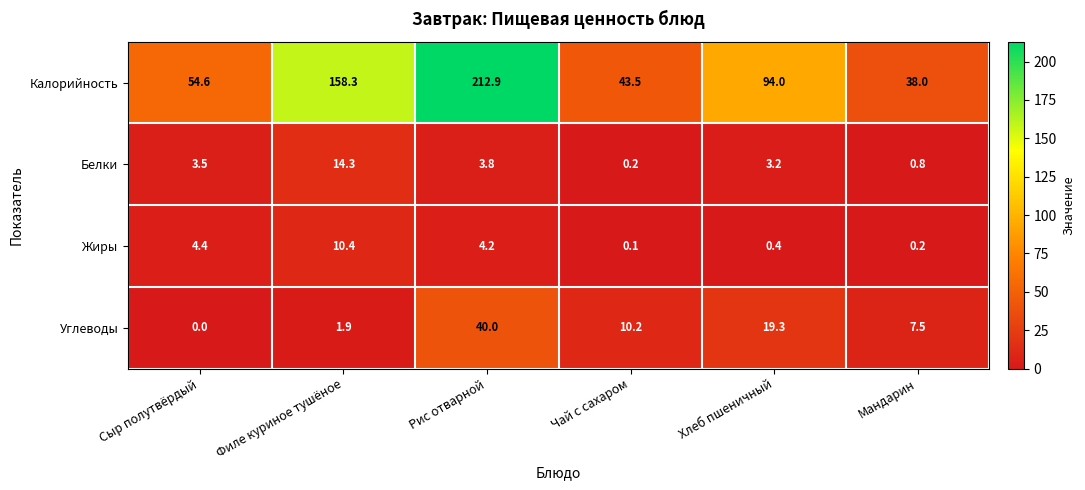

Which series has the widest spread of values?

Калорийность